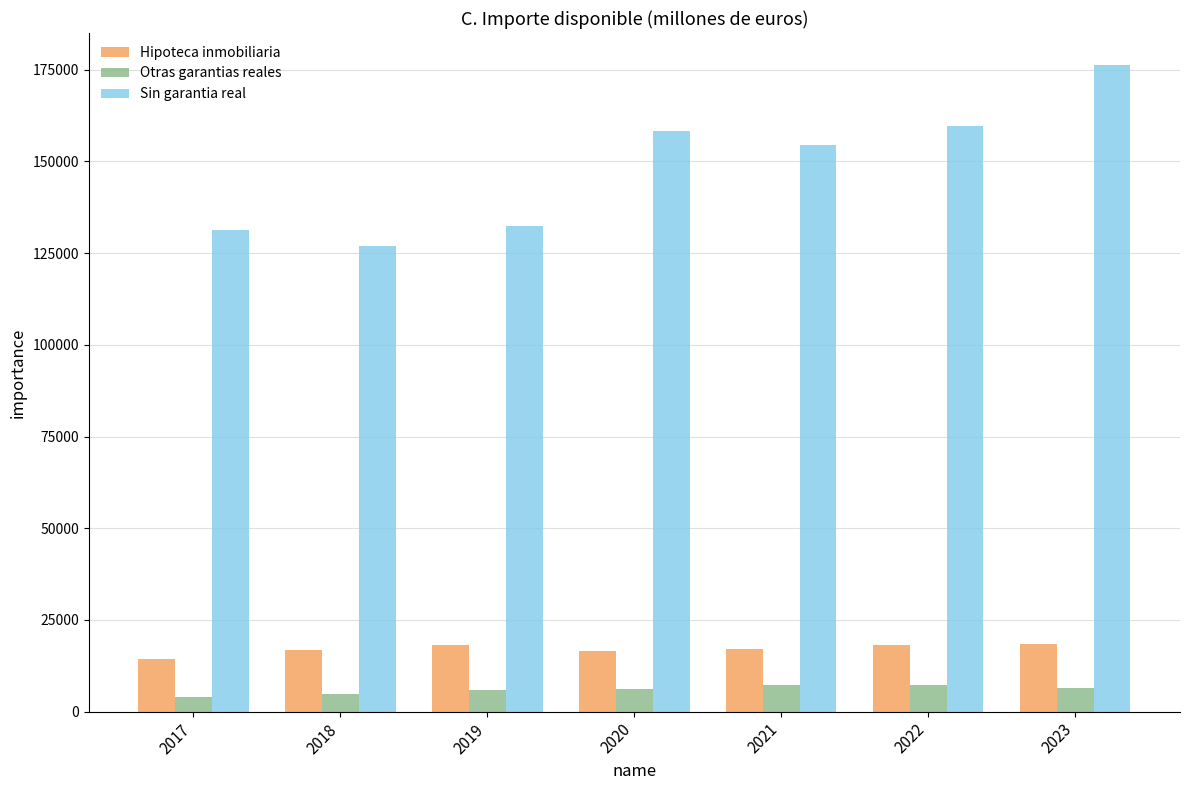

What is the greatest value displayed?

176179.7